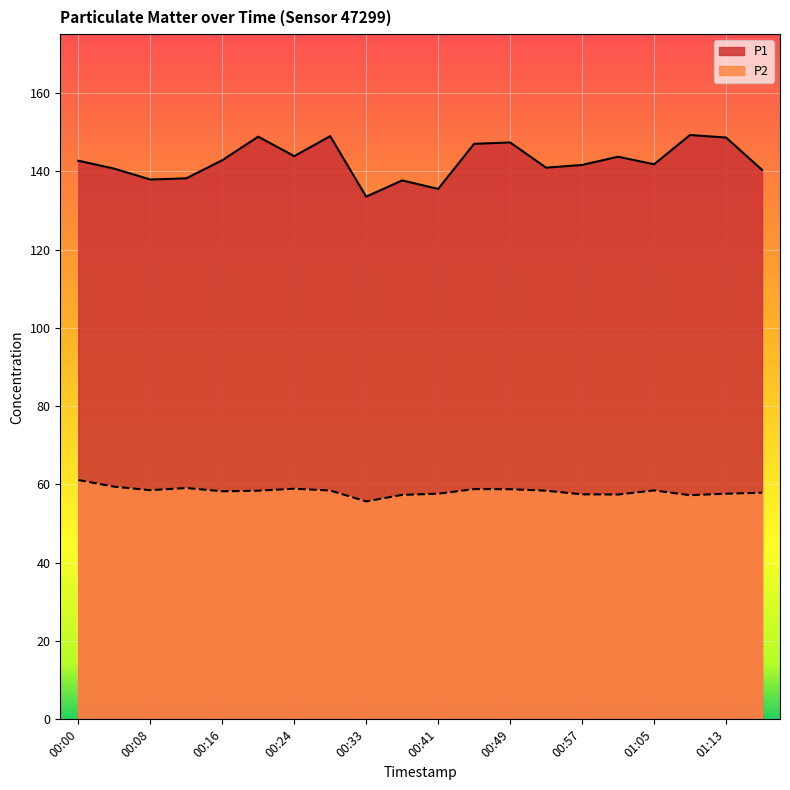

Does the chart display data point markers on the line(s)?

No